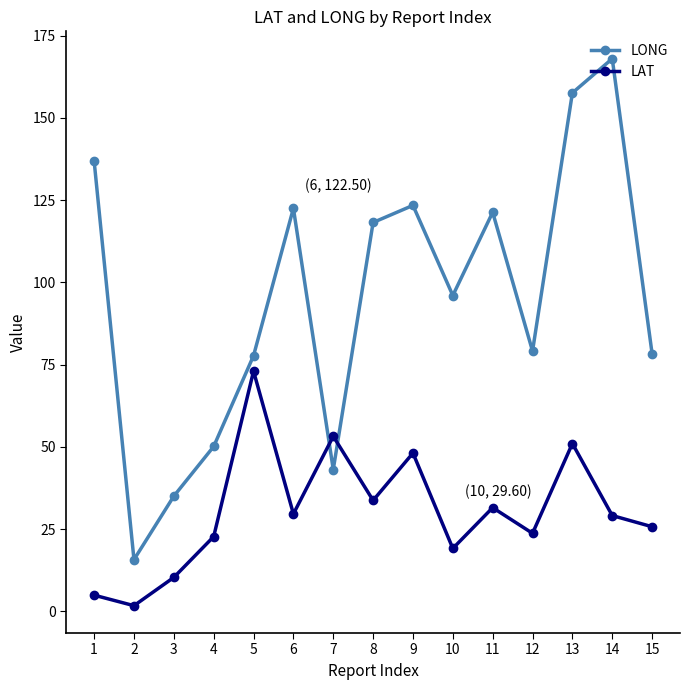

The LONG series shows 121.3 at 11. True or false?

True